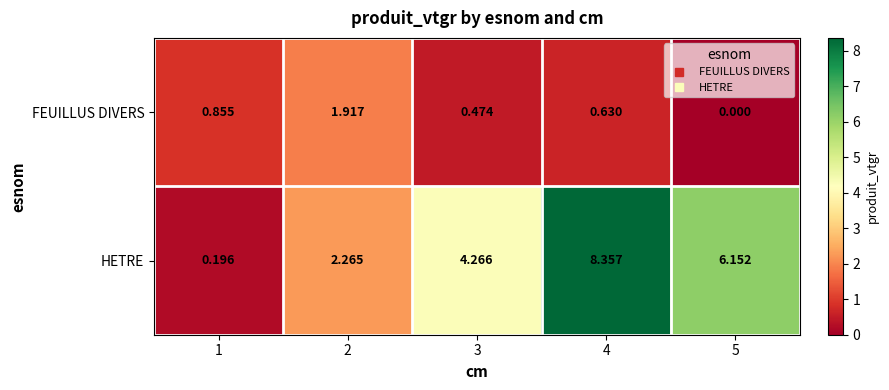

How many distinct data groups are displayed?

2